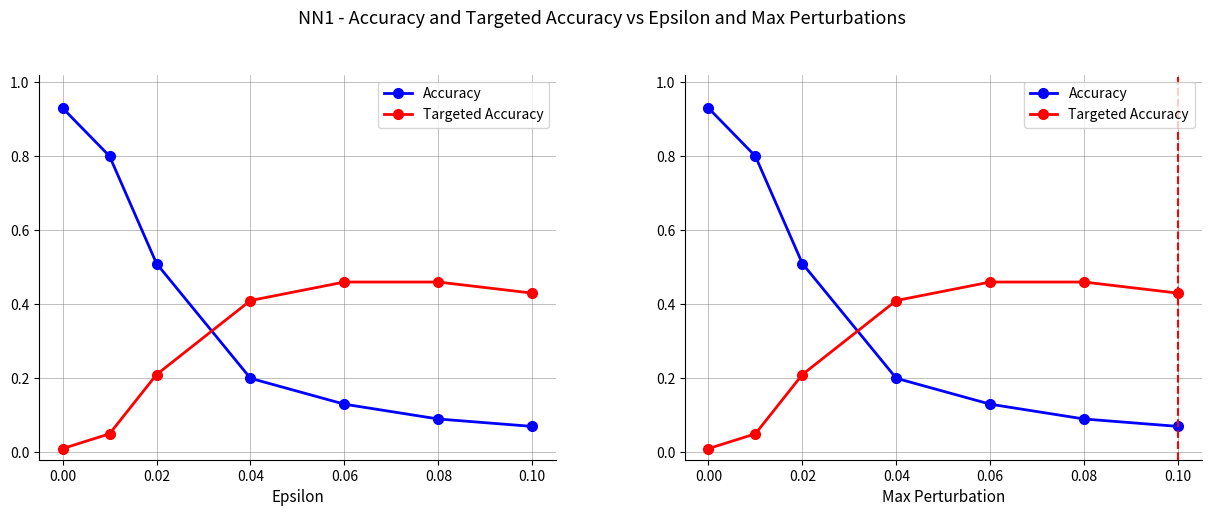

Which series changed the most between 0.04 and 0.06?

Accuracy